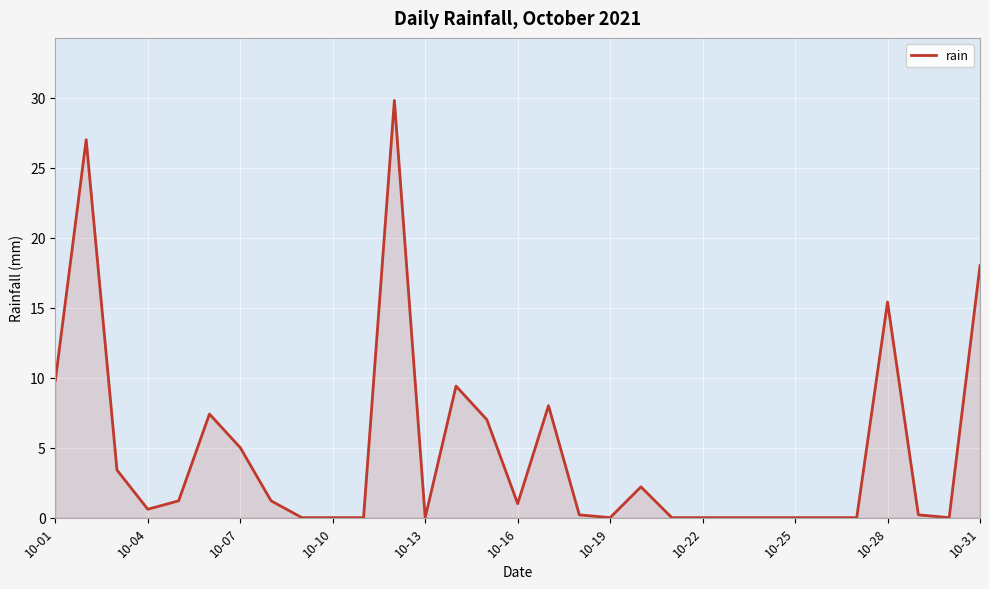

How many lines are shown in the chart?

1